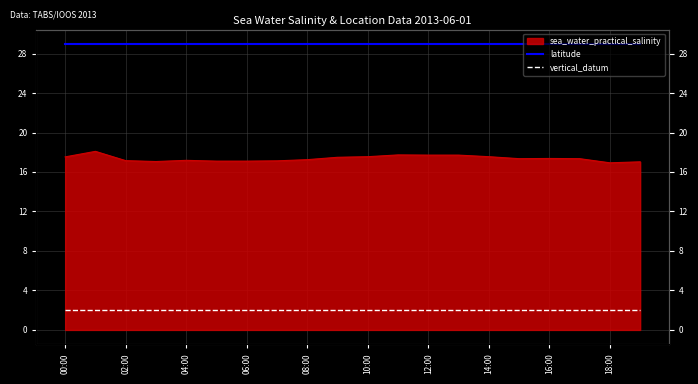

What is the difference between the highest and lowest values at 15?

27.0